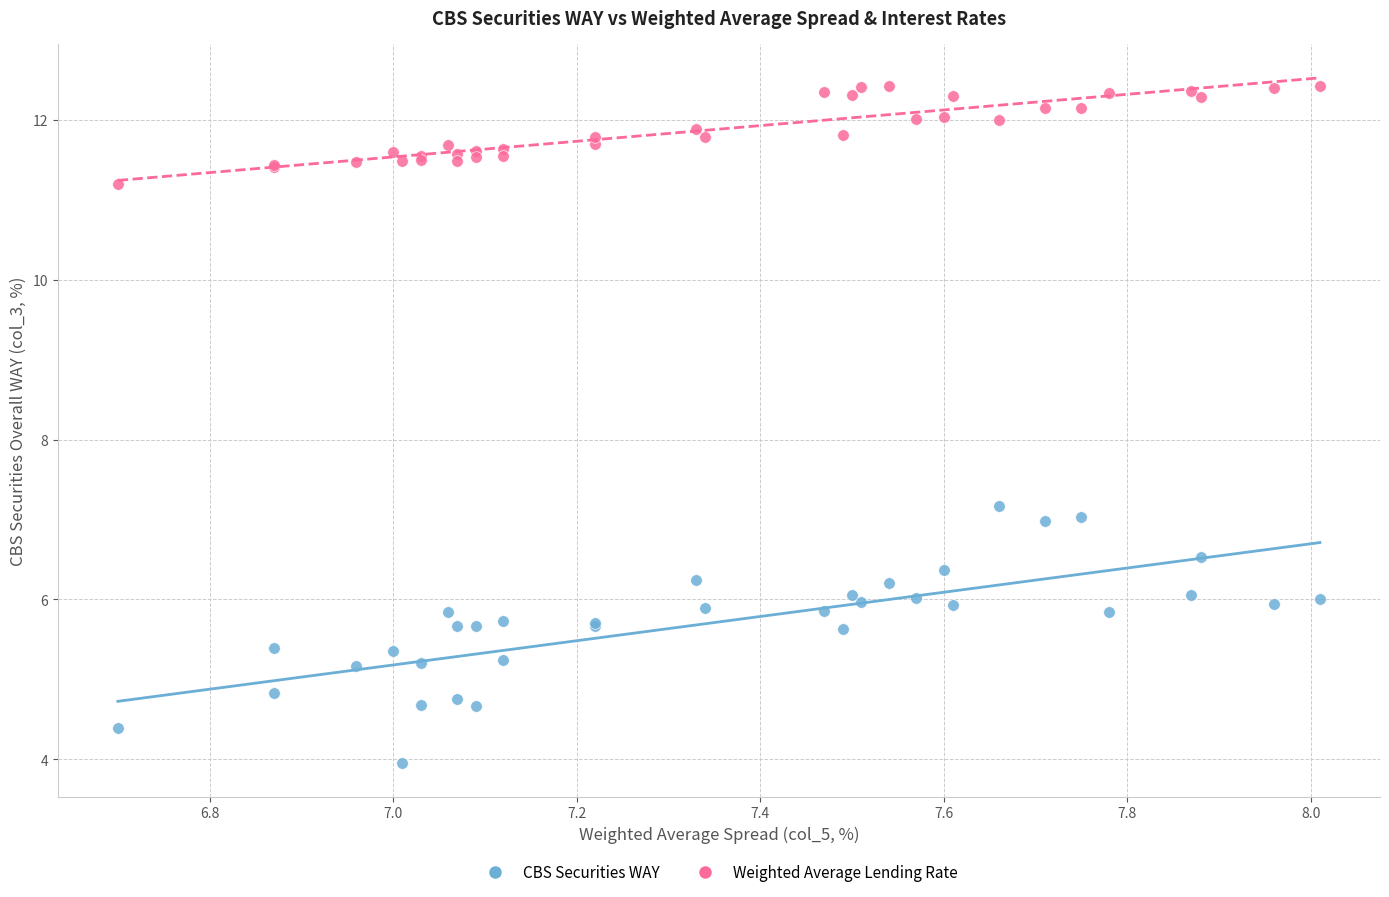

In the Weighted Average Lending Rate series, what Y value is closest to 11?

11.2